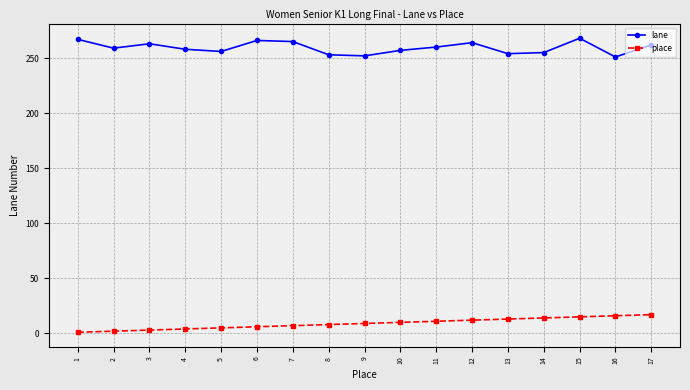

True or false: place and lane intersect in this chart.

False